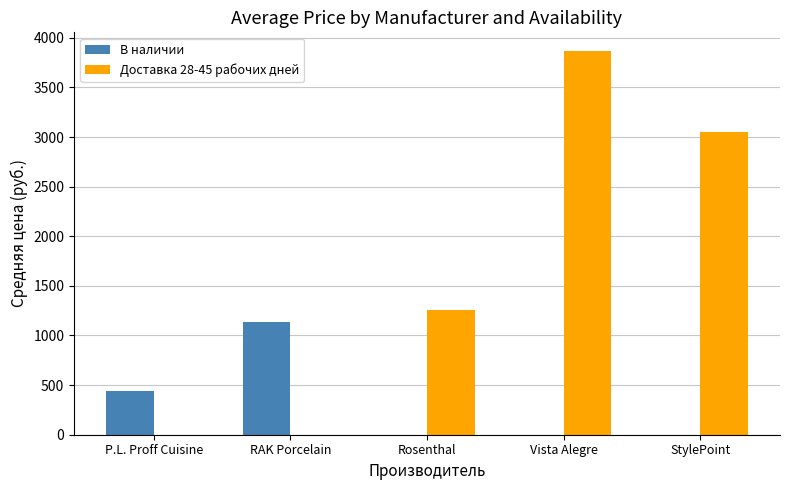

What are all the series names shown in the legend?

В наличии, Доставка 28-45 рабочих дней